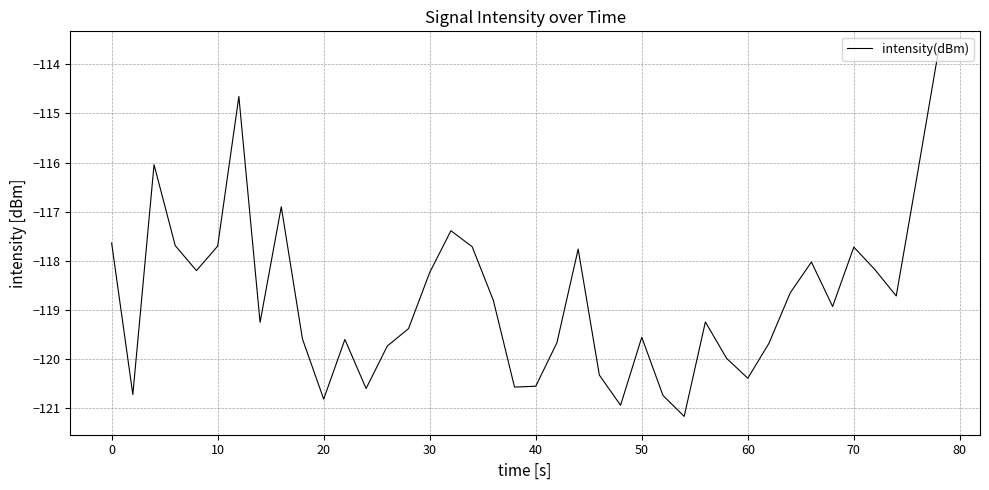

What is the difference between the maximum and minimum values?

7.5